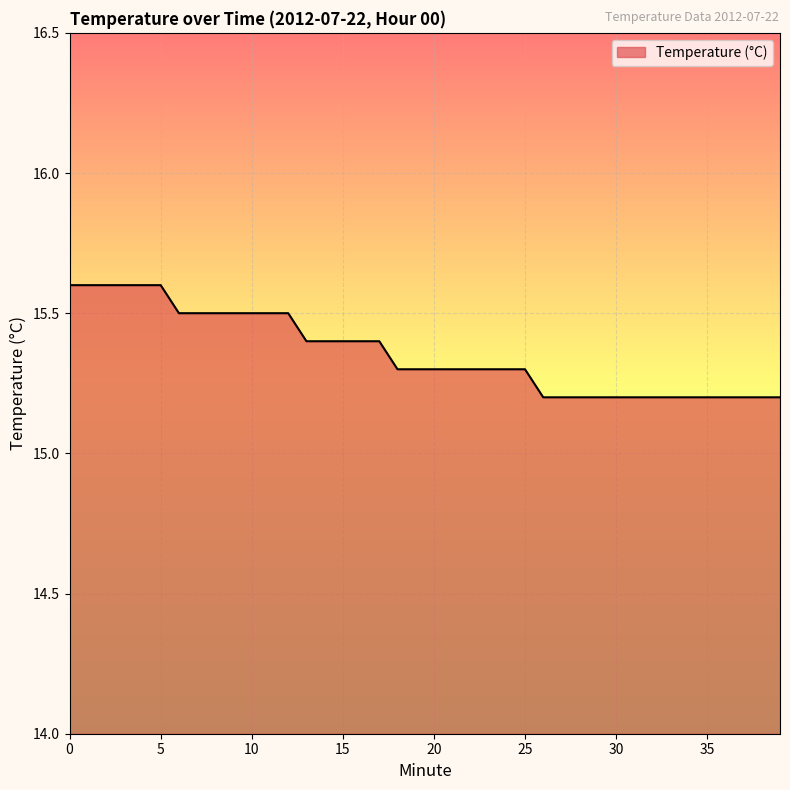

What is the maximum value shown in the chart?

15.6